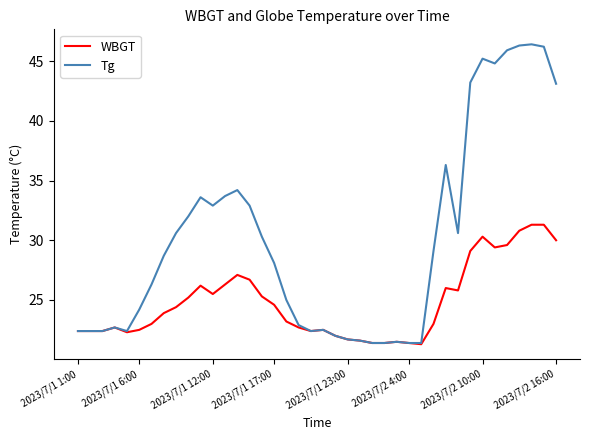

Rank the series by their average value, from lowest to highest.

WBGT, Tg